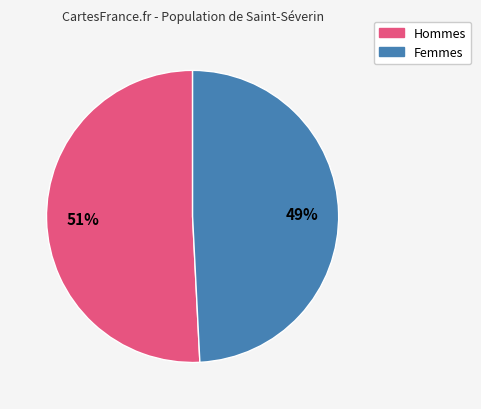

Is there a majority slice in this chart?

Yes